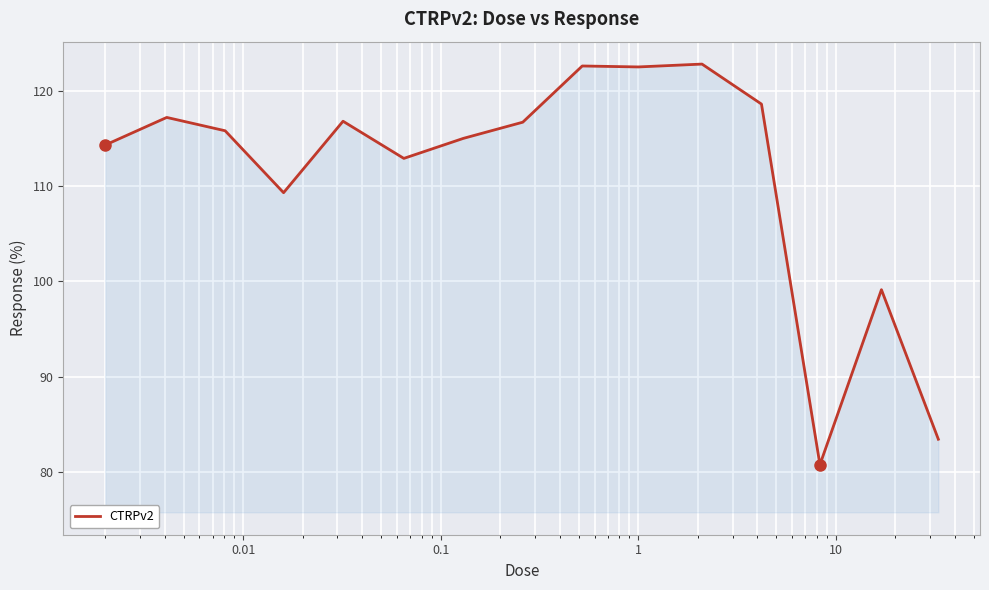

What is the difference between the second highest and second lowest values?

39.2